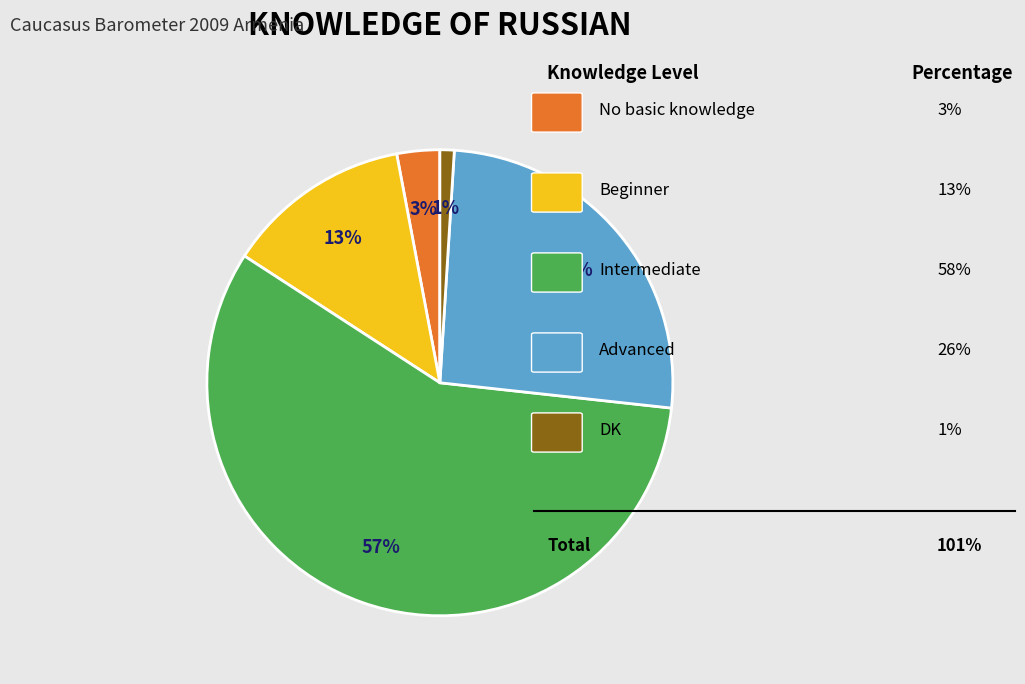

To the nearest percent, what is the average slice percentage?

20%